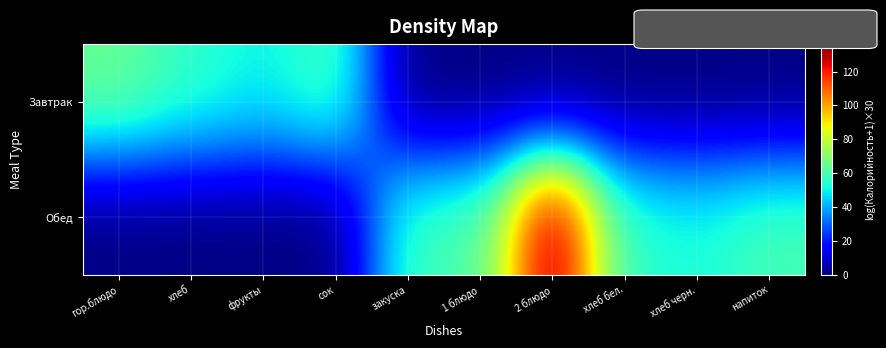

Which series has the largest range (max minus min)?

Обед